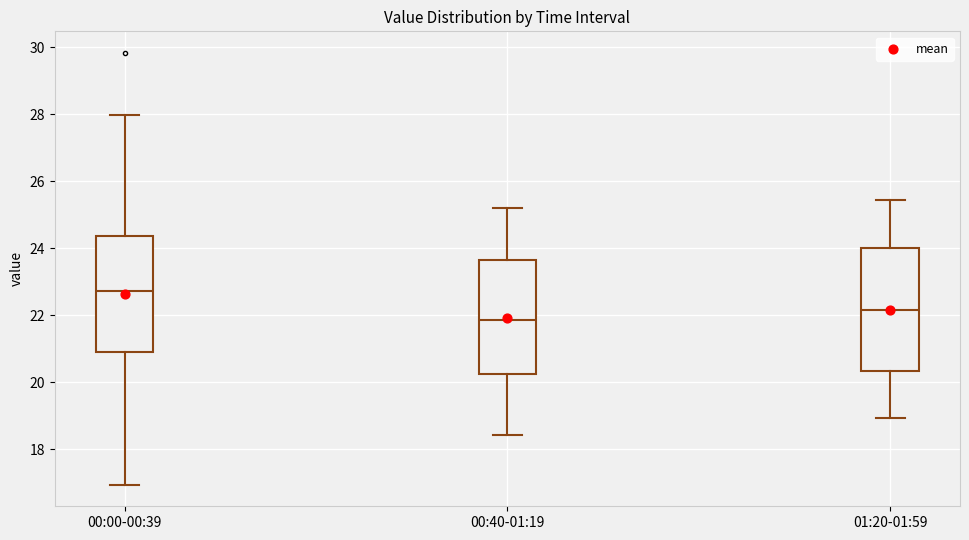

Comparing the boxes themselves (not the whiskers), which one is the tallest?

01:20-01:59